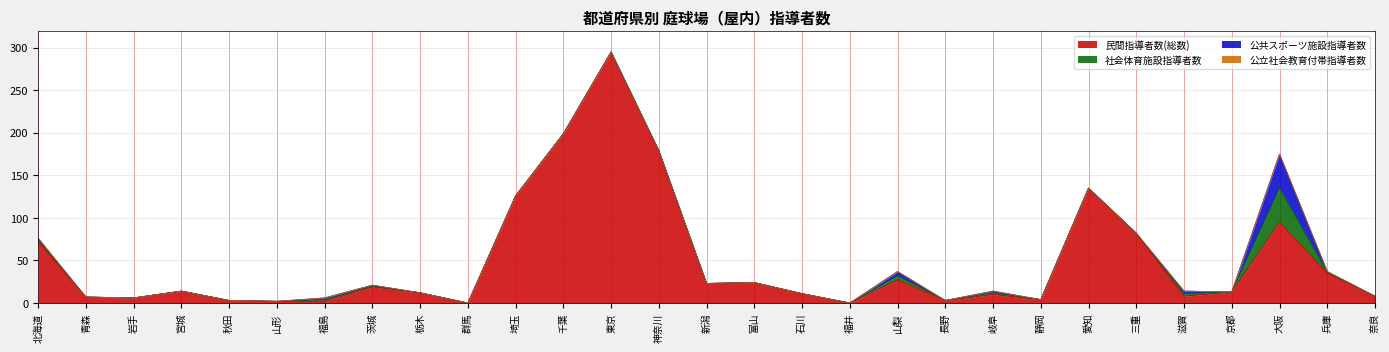

The value of 民間指導者数(総数) at 三重 is 27. True or false?

False